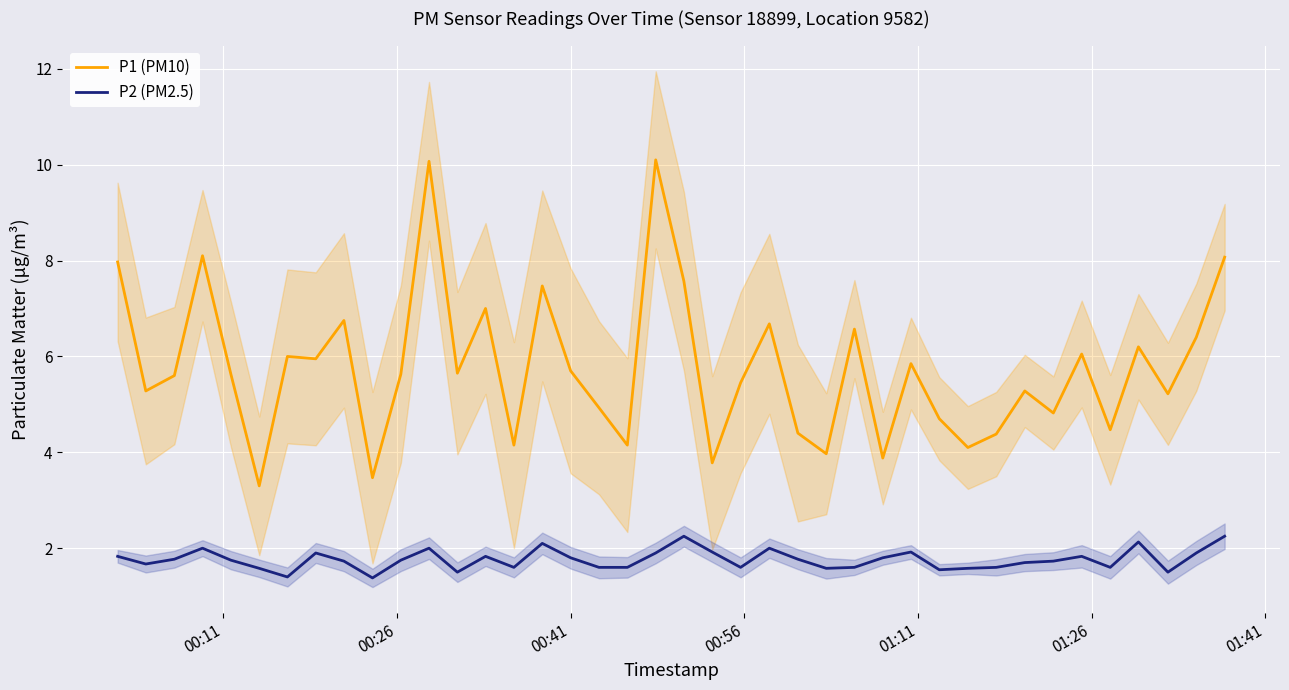

True or false: P1 (PM10) and P2 (PM2.5) cross at least once.

False